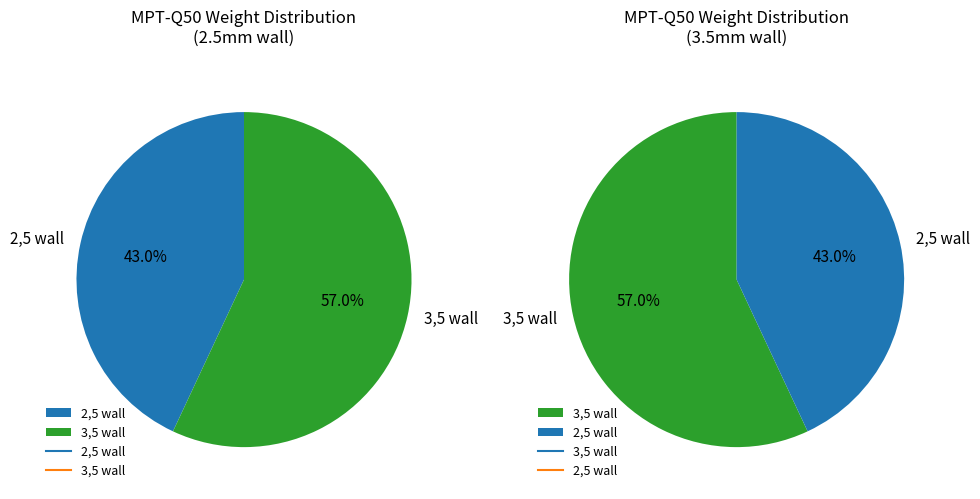

True or false: MPT-Q50-1S/2,5/6000 accounts for 56% of the total.

False